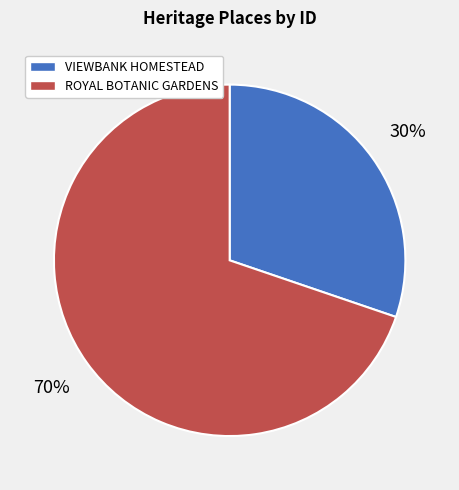

To the nearest percent, what portion does VIEWBANK HOMESTEAD represent?

30%